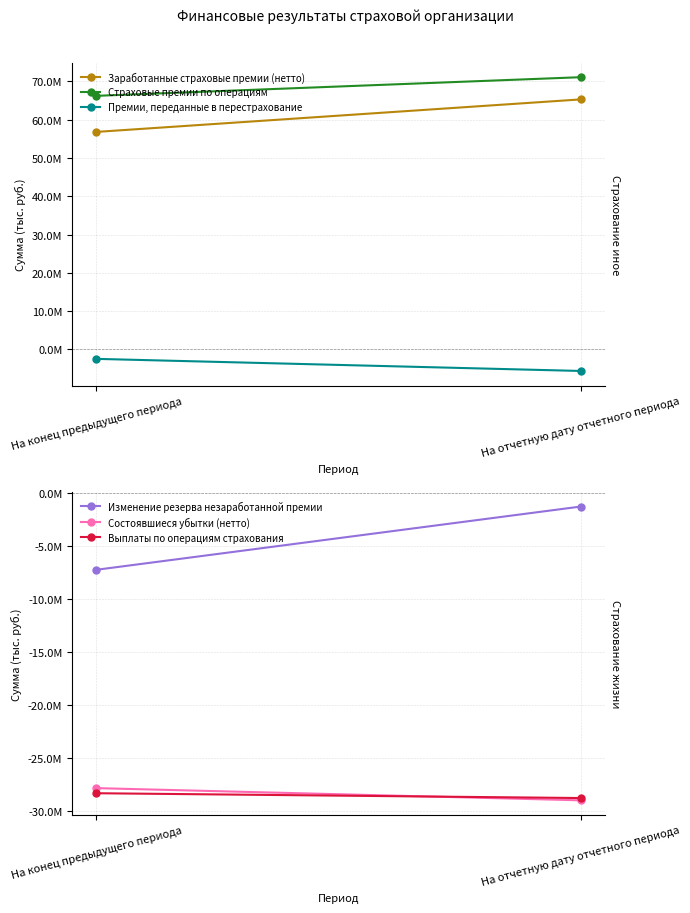

Reading left to right, extract all data points from this chart.

Заработанные страховые премии (нетто): На конец предыдущего периода=56820288.8	На отчетную дату отчетного периода=65318812.8
Страховые премии по операциям: На конец предыдущего периода=66251556.6	На отчетную дату отчетного периода=71124823.2
Премии, переданные в перестрахование: На конец предыдущего периода=-2513321.5	На отчетную дату отчетного периода=-5674005.8
Изменение резерва незаработанной премии: На конец предыдущего периода=-7277967.3	На отчетную дату отчетного периода=-1310275.3
Состоявшиеся убытки (нетто): На конец предыдущего периода=-27882444.7	На отчетную дату отчетного периода=-29032507.6
Выплаты по операциям страхования: На конец предыдущего периода=-28363142.1	На отчетную дату отчетного периода=-28816898.4